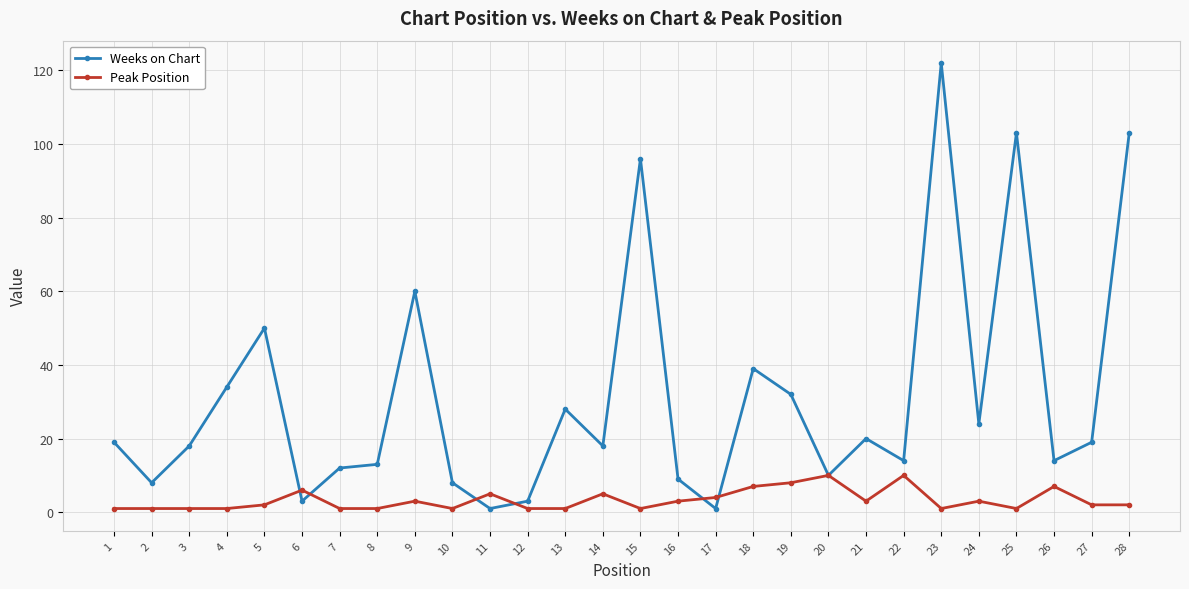

List the series in order of their peak value, highest first.

Weeks on Chart, Peak Position